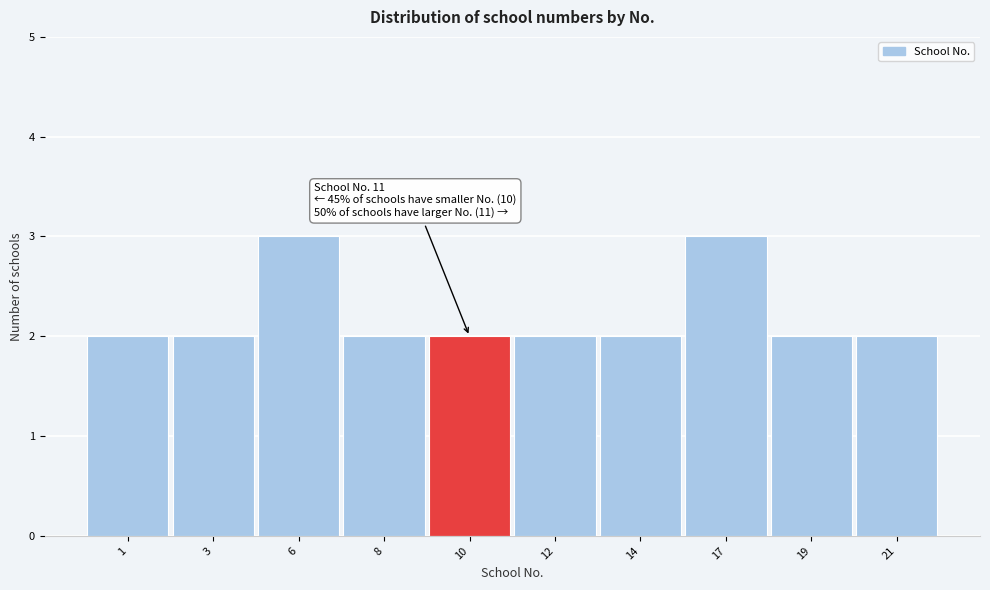

Reading right to left, transcribe all the data shown in this chart.

2	2	3	2	2	2	2	3	2	2